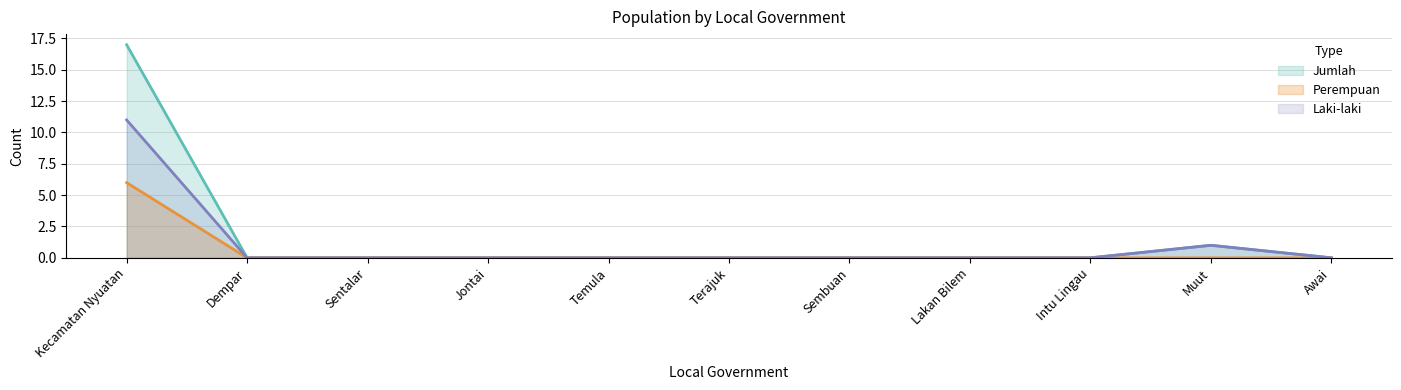

How many Perempuan values are between 0 and 1?

10